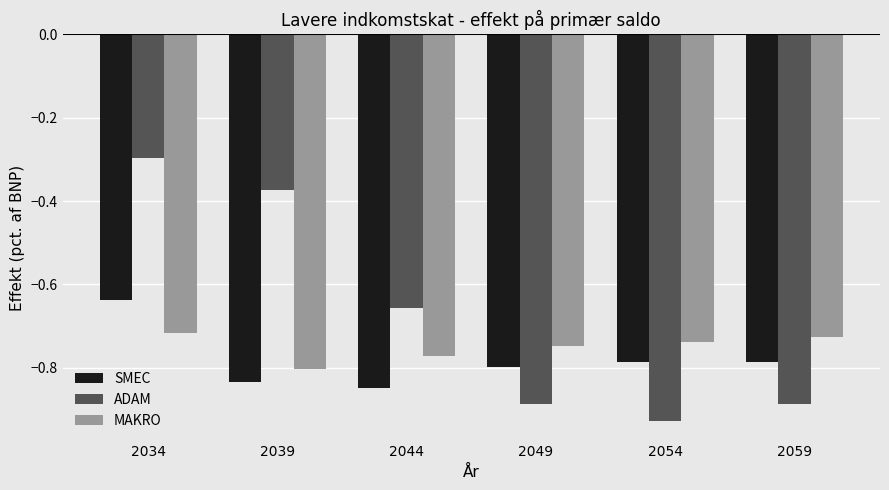

Which category has the highest value across all series?

2034